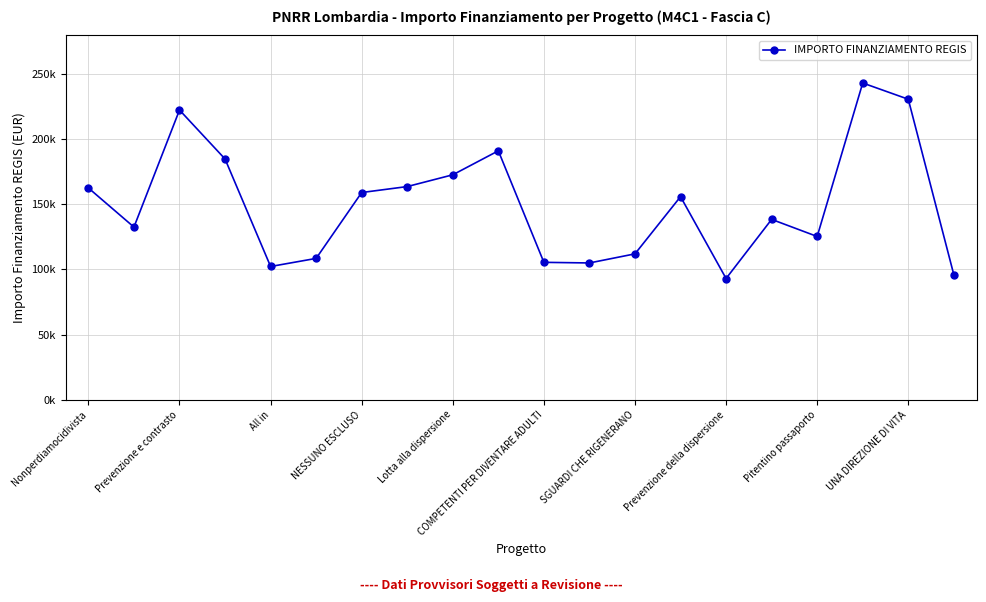

Where is the first local maximum?

Prevenzione e contrasto